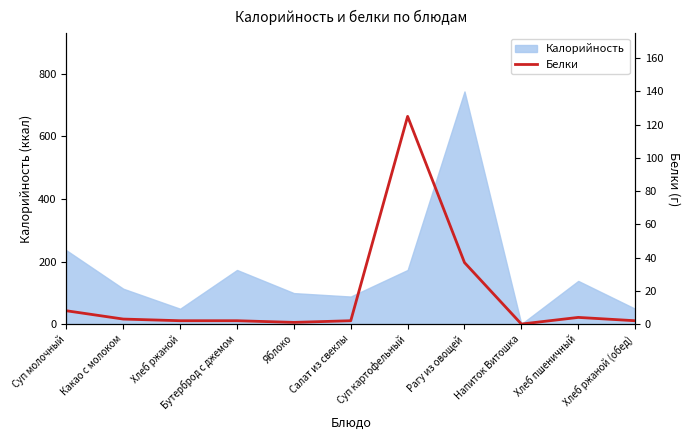

What is the sum of all values?

186